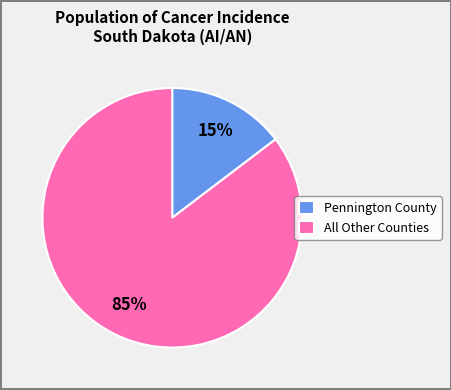

Does any single category account for the majority?

Yes